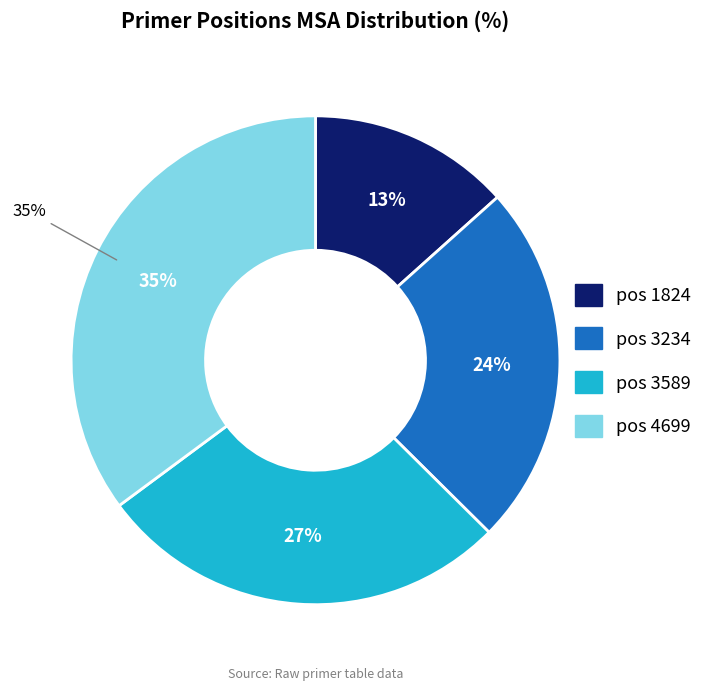

Does 1824 account for over 50% of the chart?

No